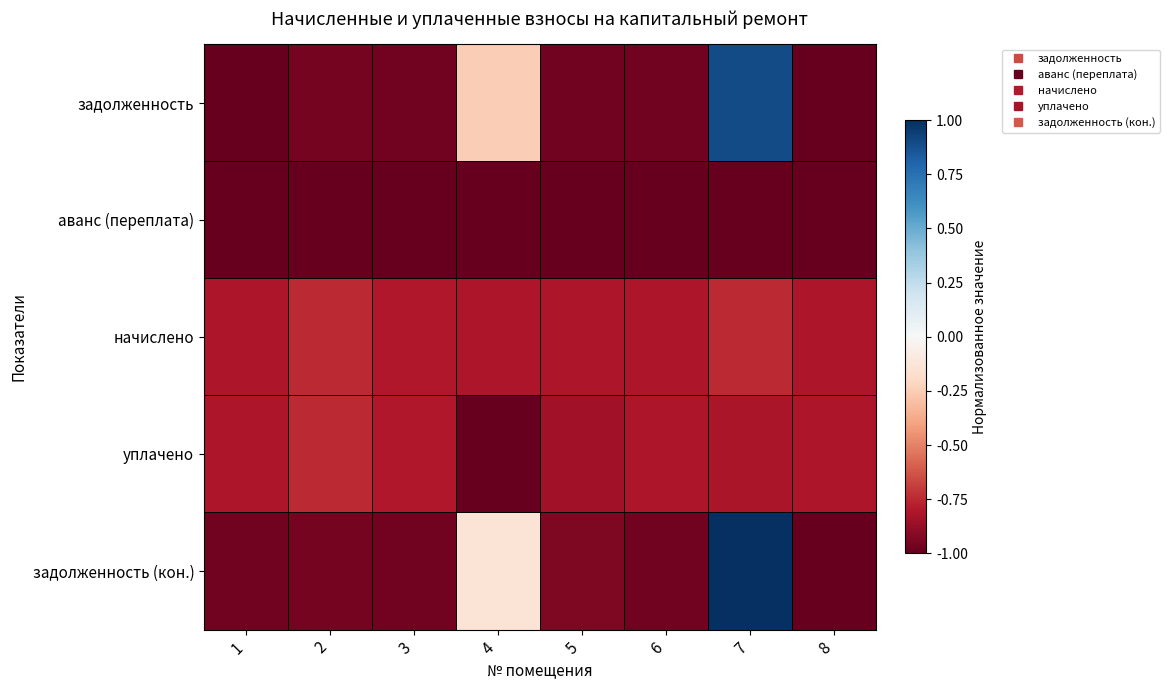

At how many categories does at least one series exceed 0?

1